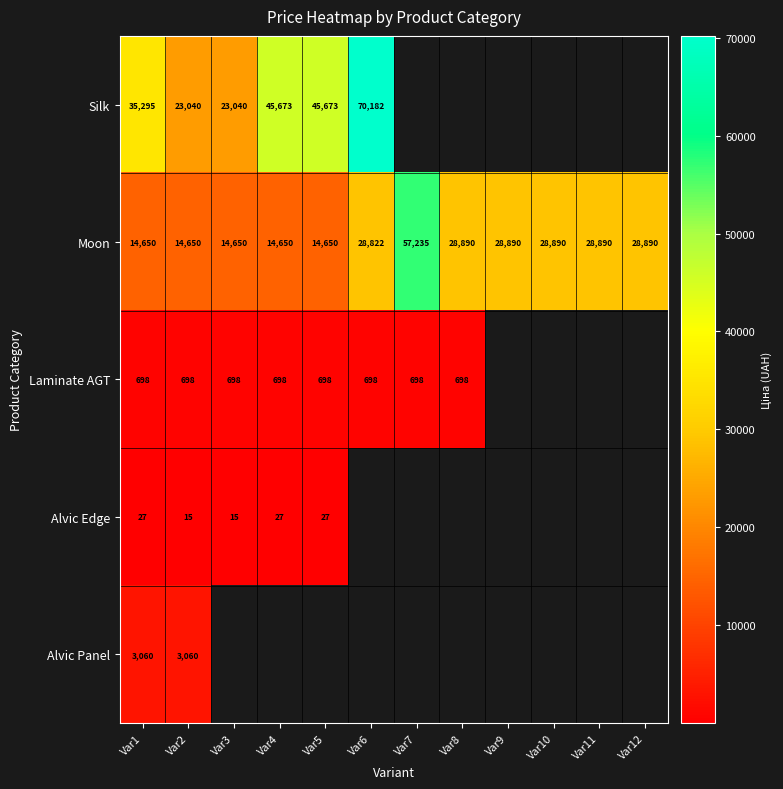

At Var2, list the series in order from smallest to largest.

Alvic Edge, Laminate AGT, Alvic Panel, Moon, Silk